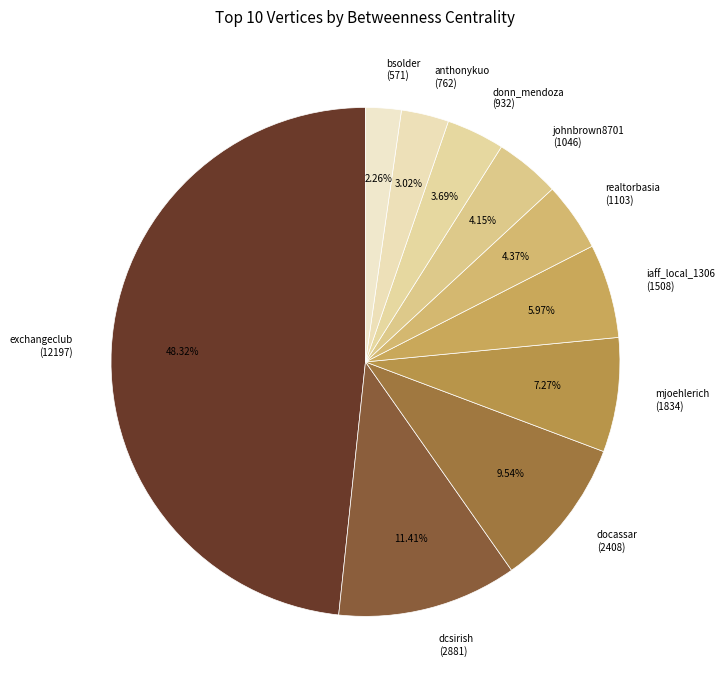

Count the number of slices in the pie.

10